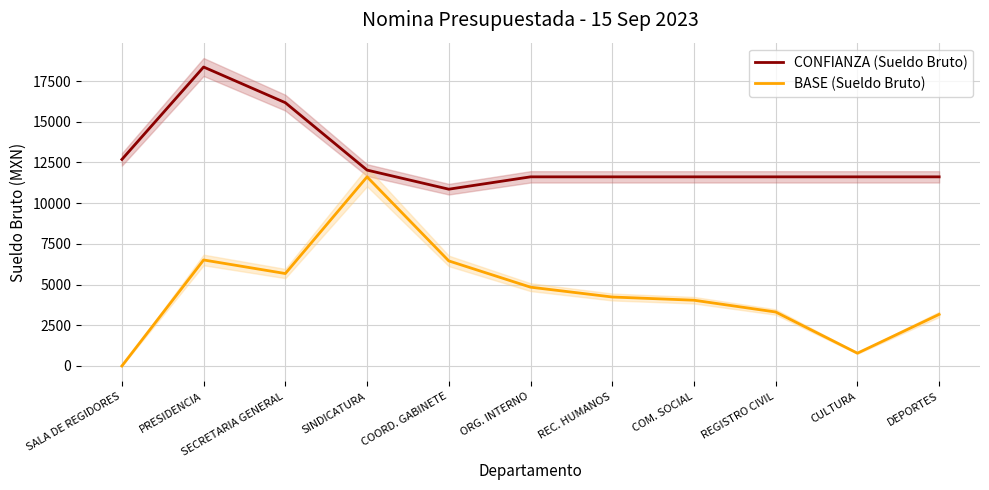

Where is the first local maximum for CONFIANZA (Sueldo Bruto)?

PRESIDENCIA